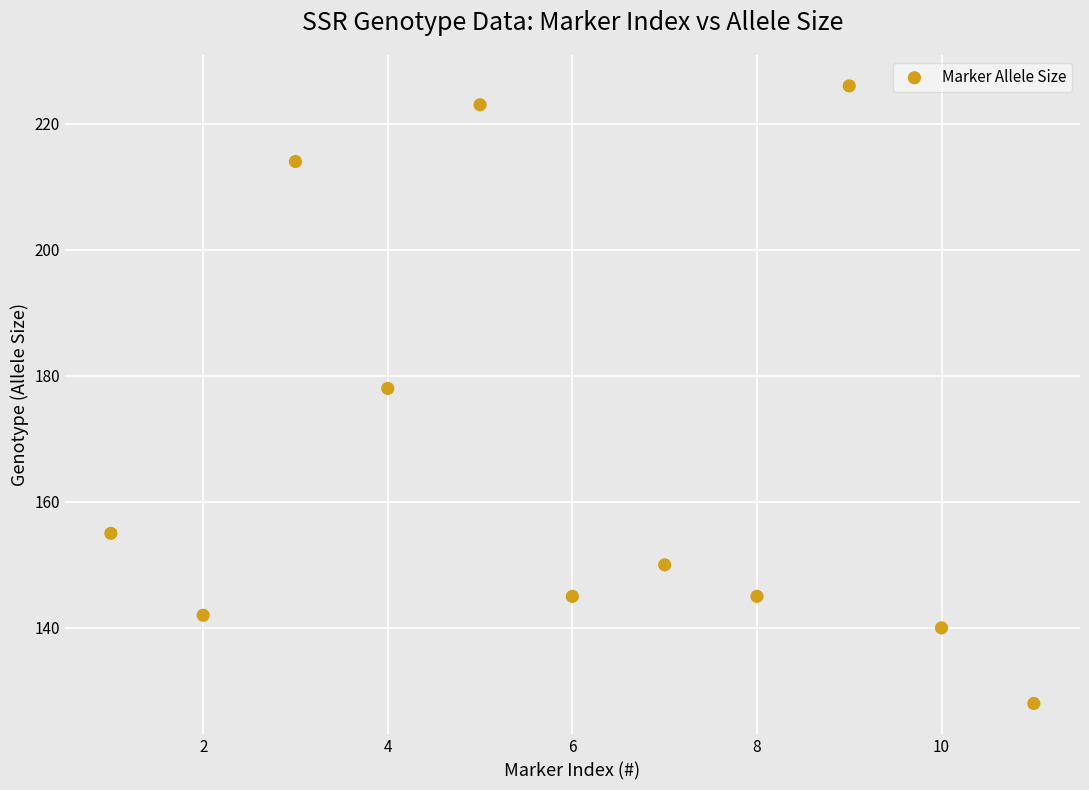

What is the average X value?

6